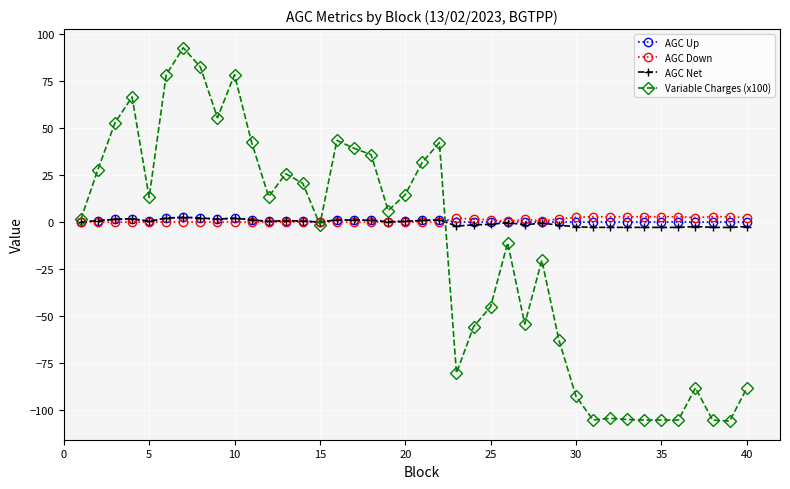

What is the value of the AGC Down point at the 34th from the left?

2.8